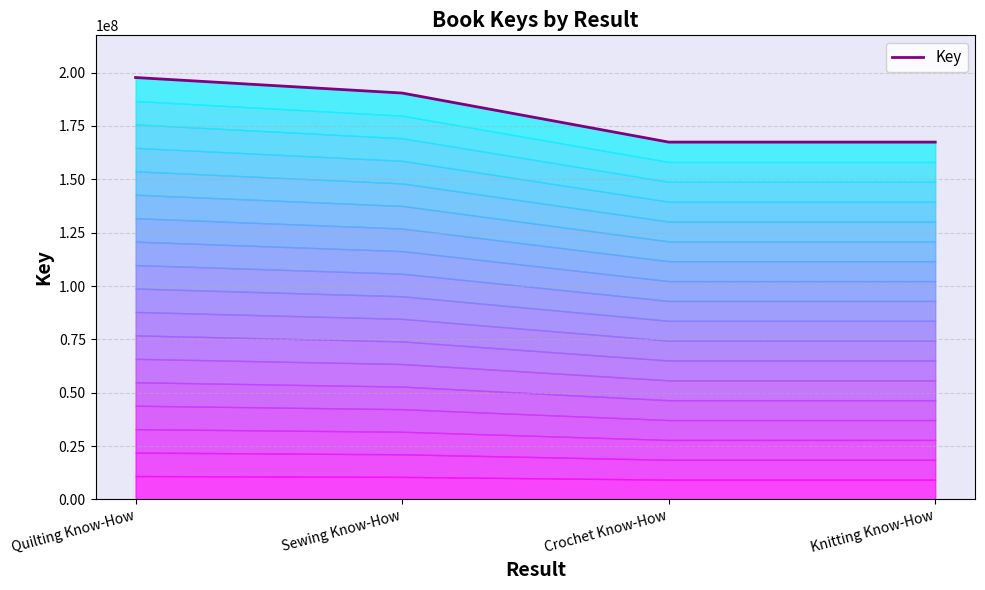

What is the sum of all values?

722936911